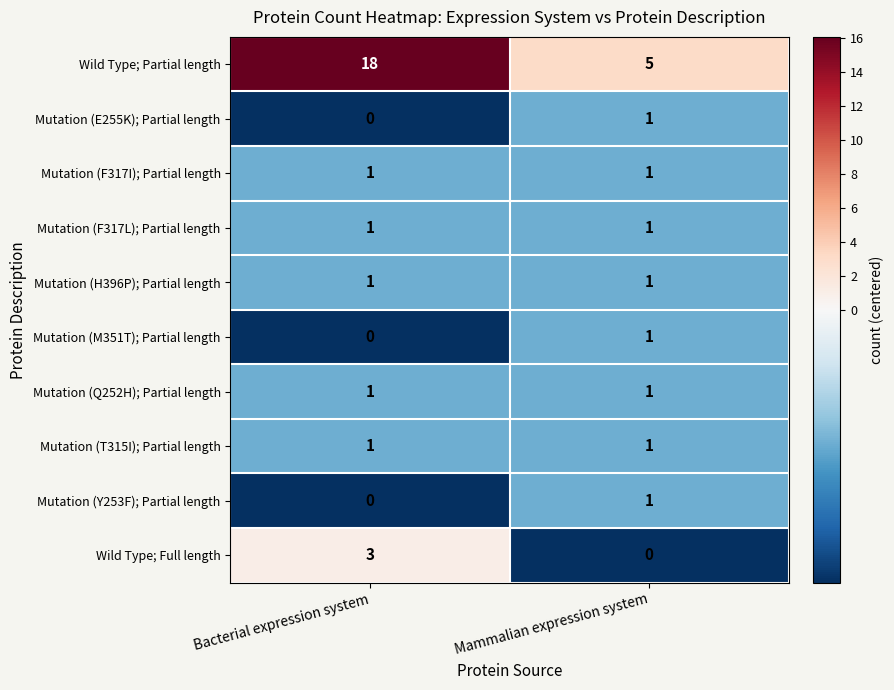

Reading left to right, what are all the values shown in this chart?

Wild Type; Partial length: 18	5
Mutation (E255K); Partial length: 0	1
Mutation (F317I); Partial length: 1	1
Mutation (F317L); Partial length: 1	1
Mutation (H396P); Partial length: 1	1
Mutation (M351T); Partial length: 0	1
Mutation (Q252H); Partial length: 1	1
Mutation (T315I); Partial length: 1	1
Mutation (Y253F); Partial length: 0	1
Wild Type; Full length: 3	0